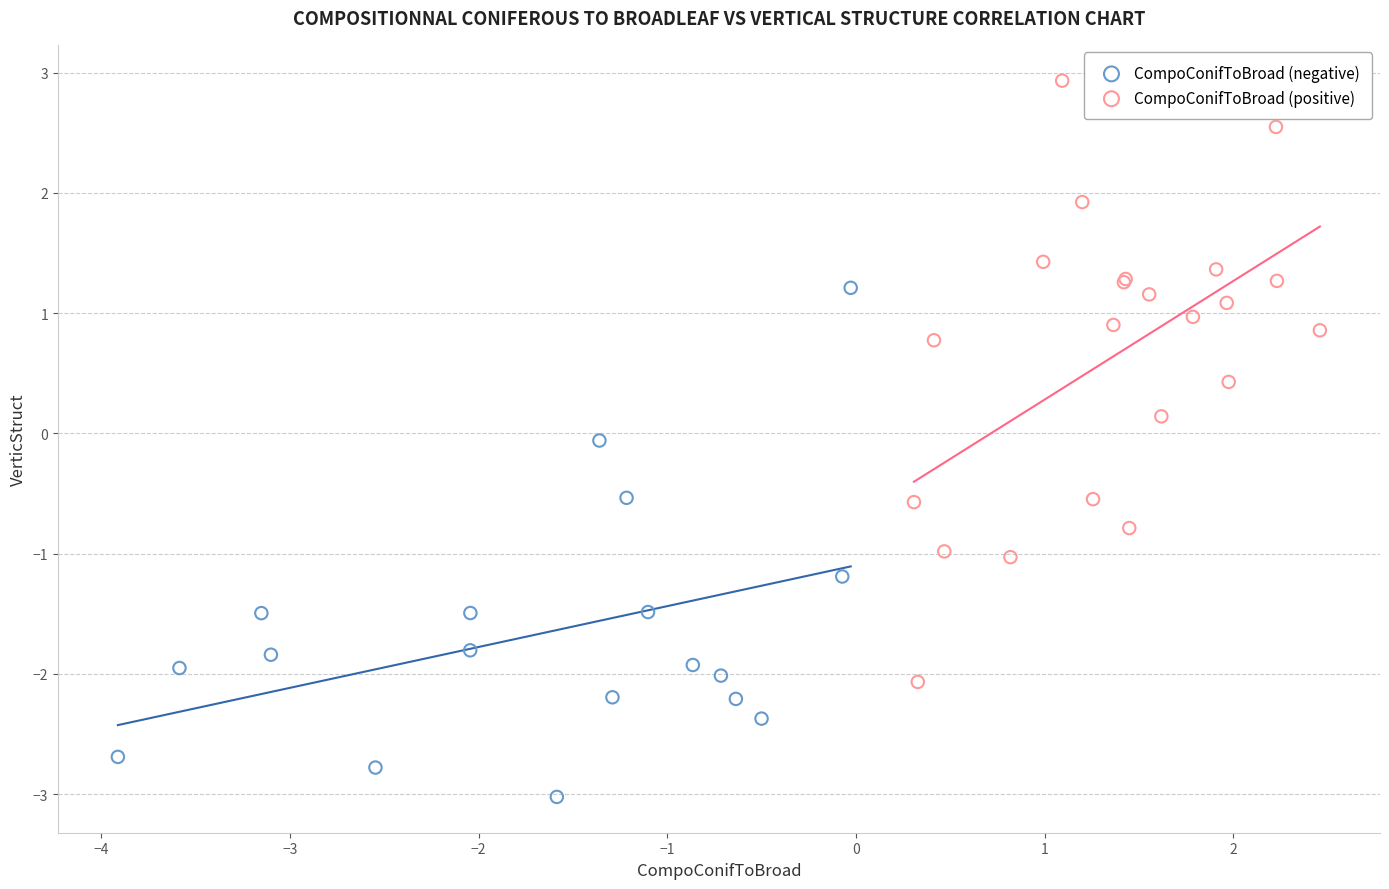

Which series contains the highest Y value?

CompoConifToBroad (positive)